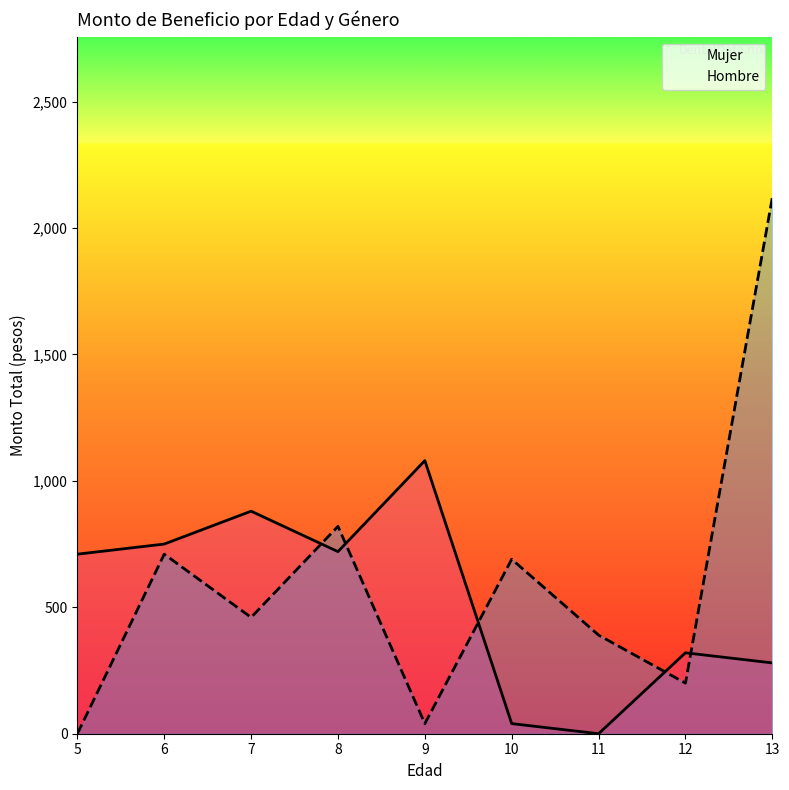

What is the greatest value displayed?

2120